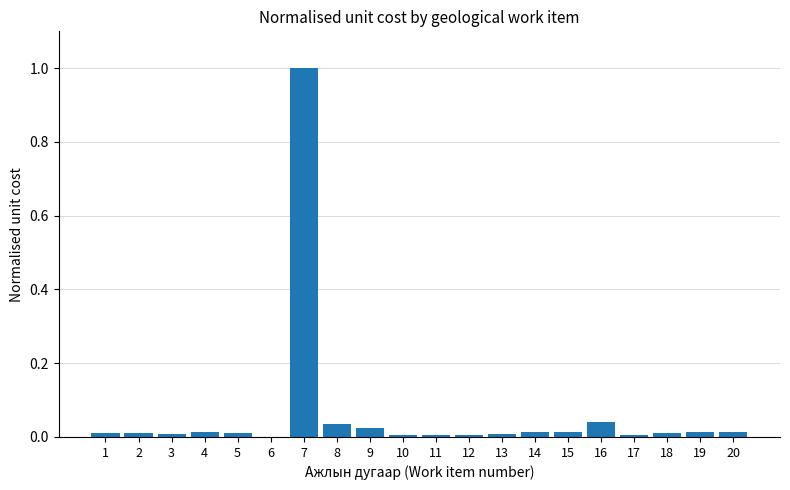

What is the sum of all values?

1.2